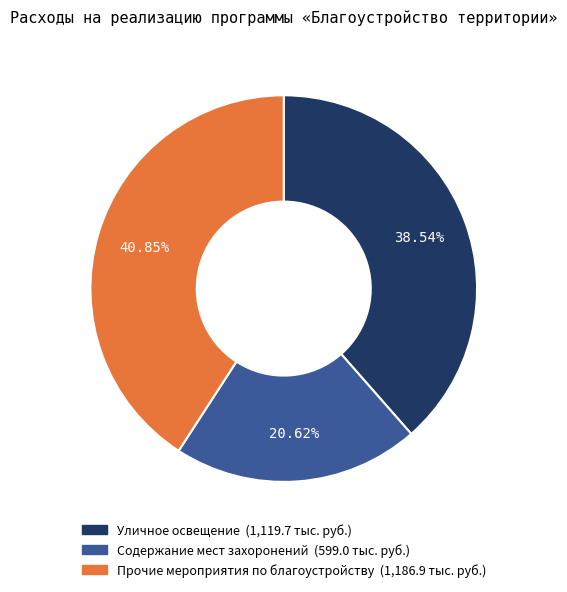

What percentage do Содержание мест захоронений and Прочие мероприятия по благоустройству together represent?

61.5%